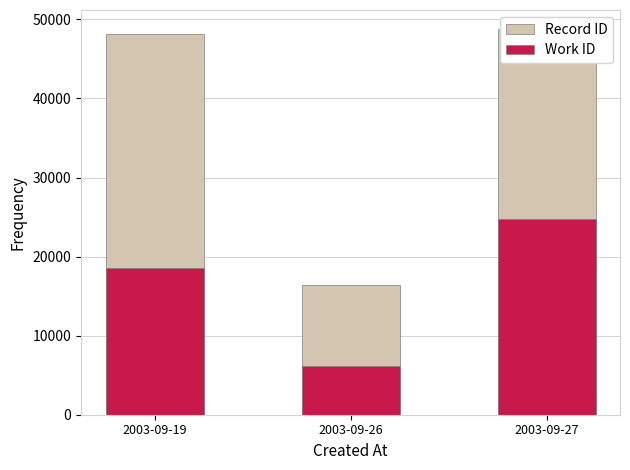

List the series in order of their overall mean, lowest first.

Work ID, Record ID